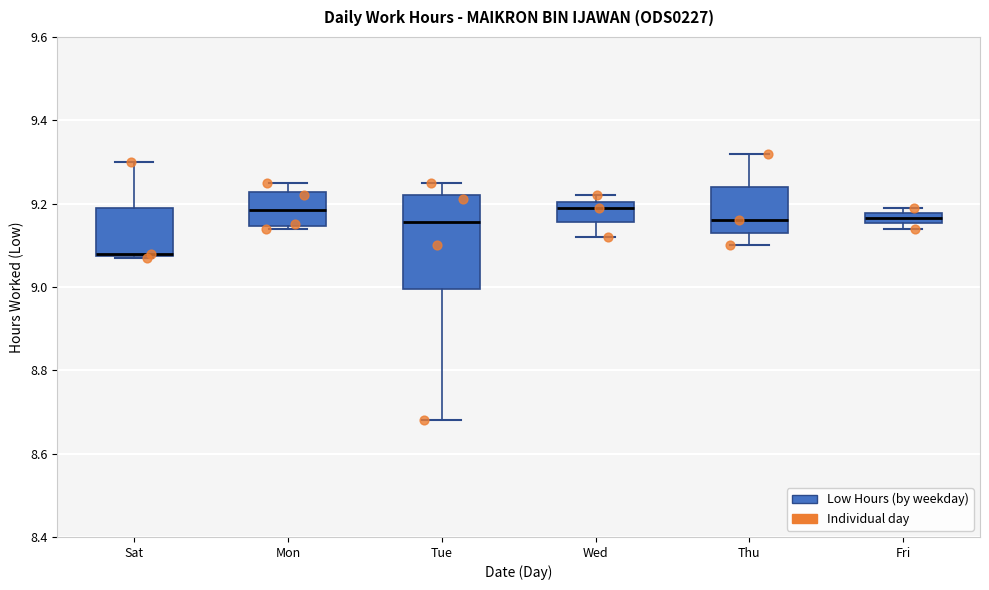

Where is the upper edge of the box for Mon on the y-axis? The values are not printed on the chart, so give them approximately, as read against the axis.

9.22